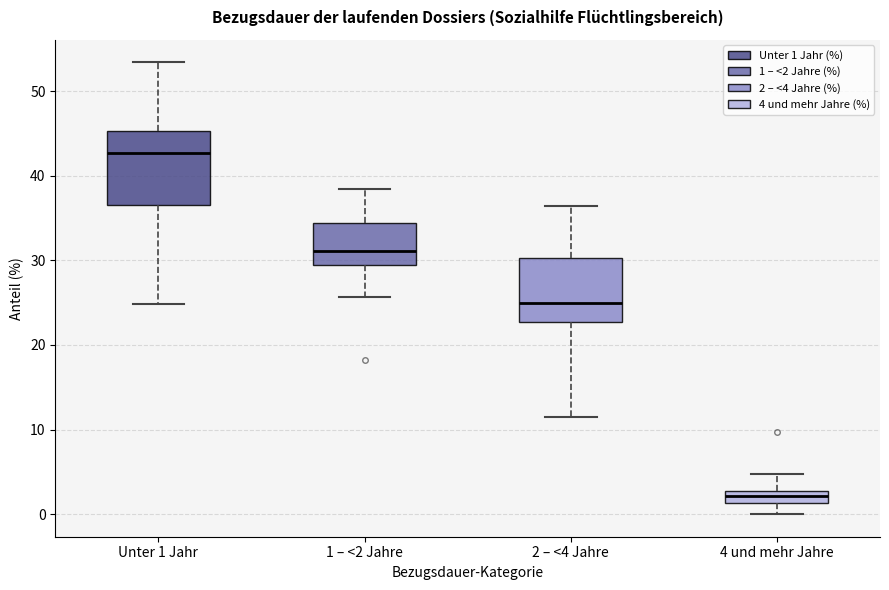

Where does the median line of the box for 4 und mehr Jahre sit on the y-axis? The values are not printed on the chart, so give them approximately, as read against the axis.

2